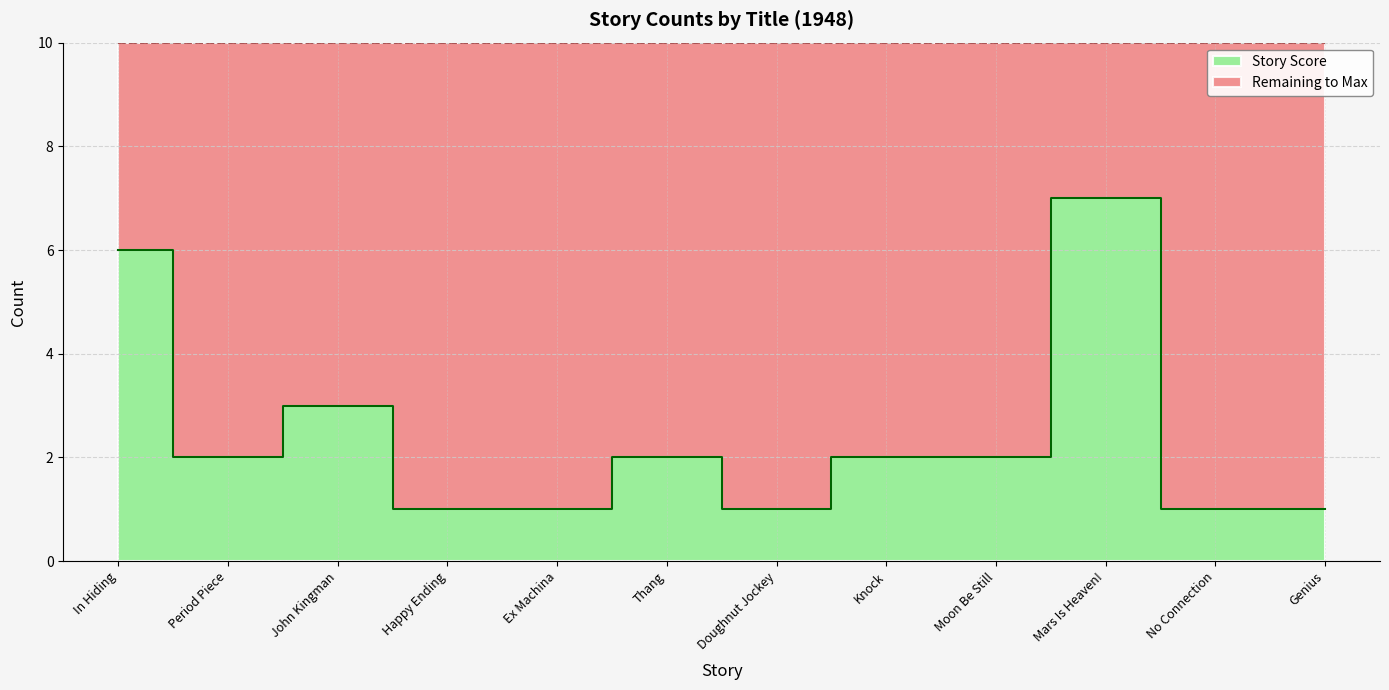

Rank the categories by value from lowest to highest.

Happy Ending, Ex Machina, Doughnut Jockey, No Connection, Genius, Period Piece, Thang, Knock, Moon Be Still, John Kingman, In Hiding, Mars Is Heaven!